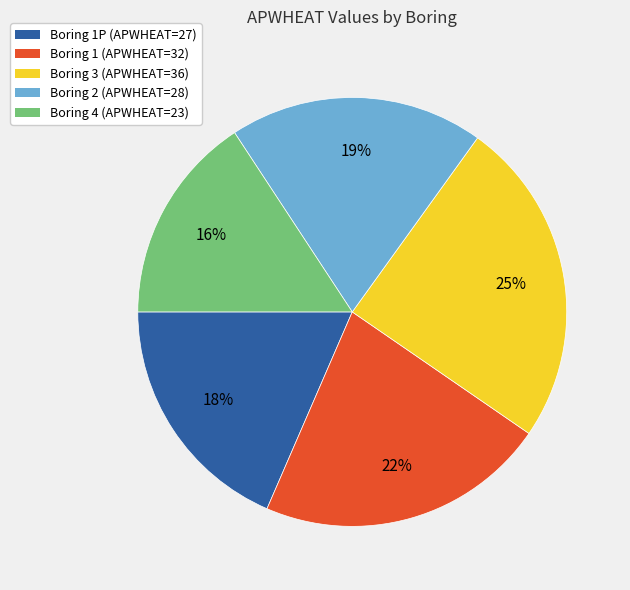

True or false: Boring 1 (APWHEAT=32) accounts for 34% of the total.

False